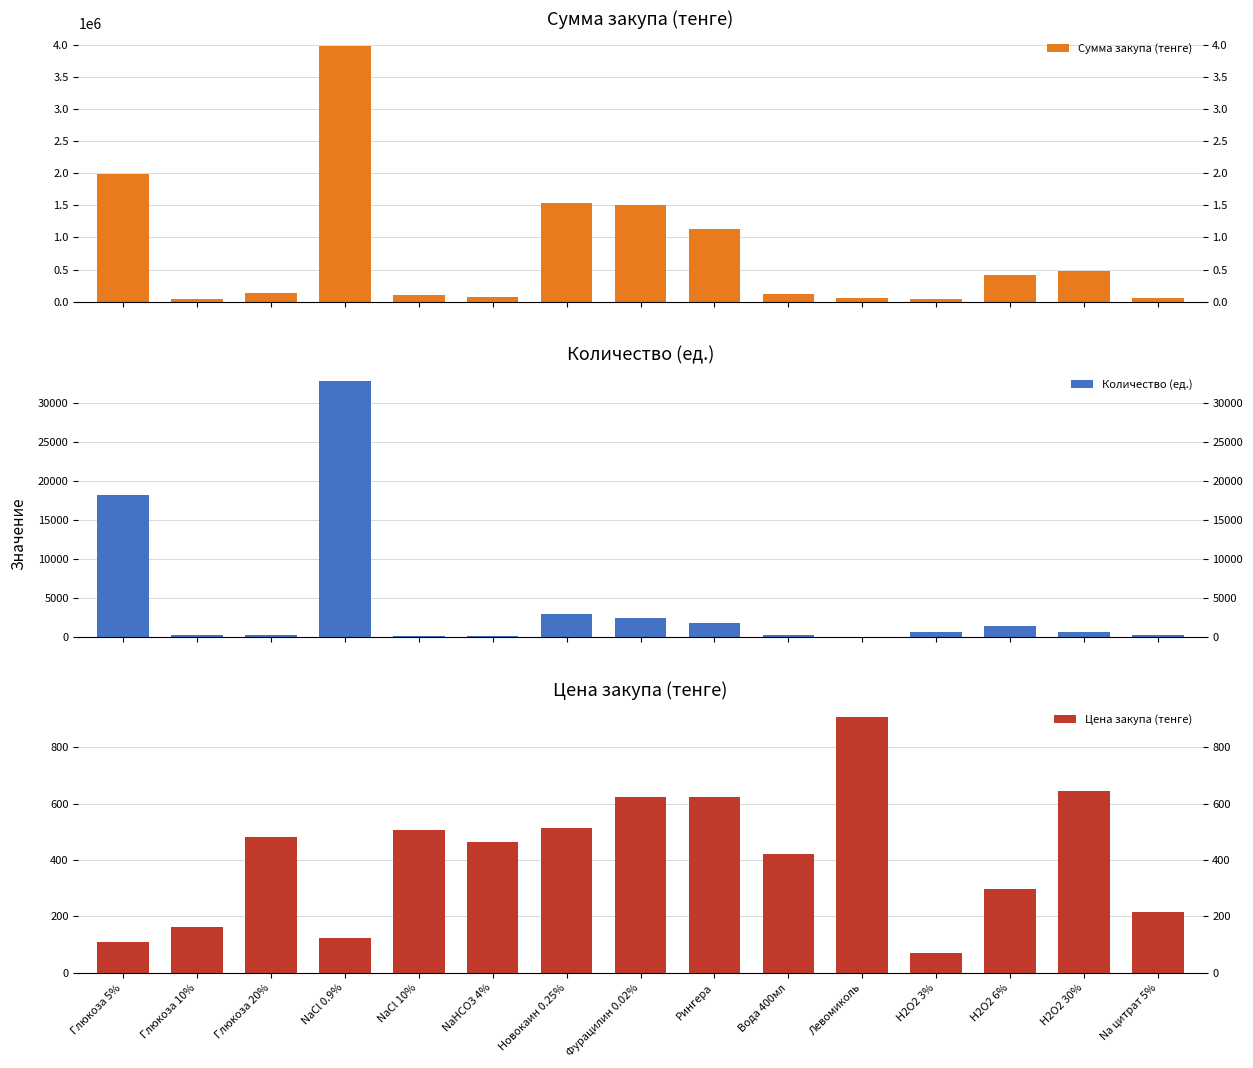

Reading left to right, extract all data points from this chart.

Сумма закупа (тенге): 1995400	39360	140070	3991840	101000	78710	1538560	1502752	1125820	113940	57984	45080	418301	472872	58050
Количество (ед.): 18140	240	290	32720	200	170	3005	2416	1810	270	64	644	1399	732	270
Цена закупа (тенге): 110	164	483	122	505	463	512	622	622	422	906	70	299	646	215